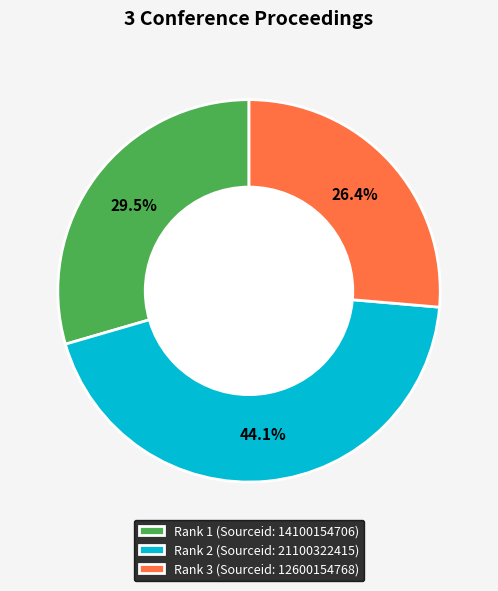

To the nearest percent, what is the combined percentage of Rank 2 and Rank 1?

74%